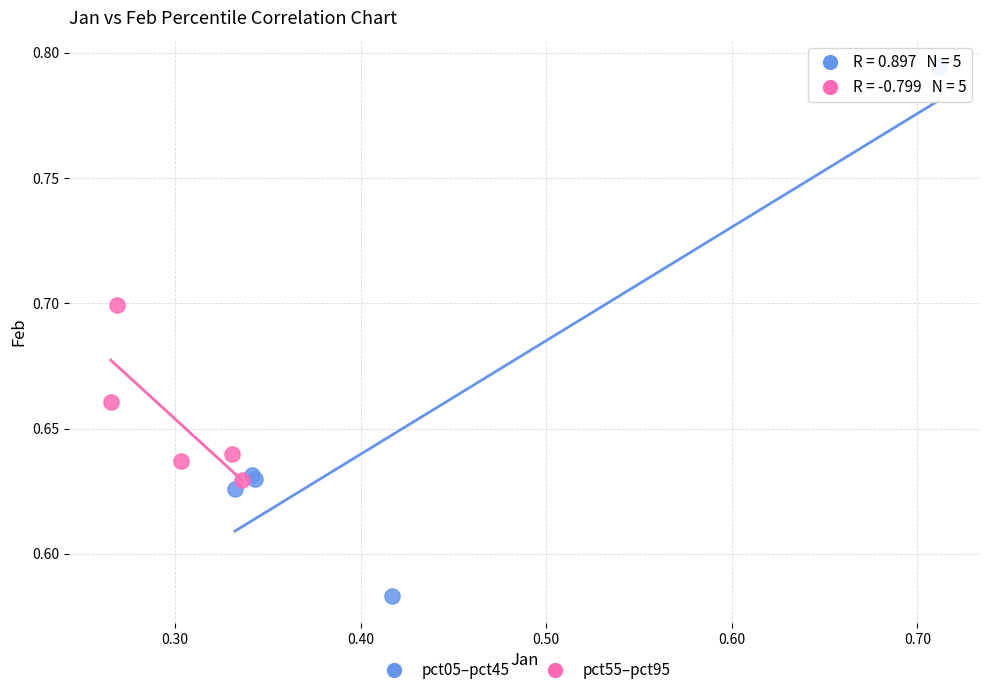

Which series reaches the minimum Y coordinate?

pct05–pct45